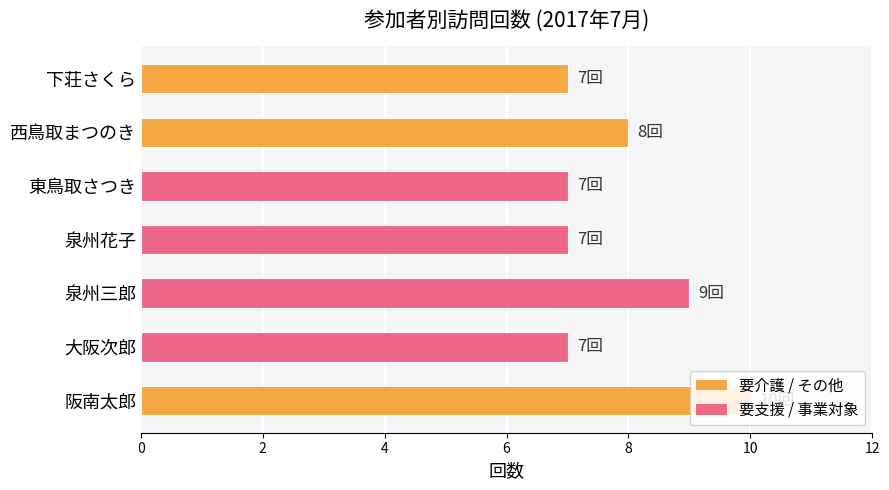

Is it true that the value at 西鳥取まつのき is 8?

True